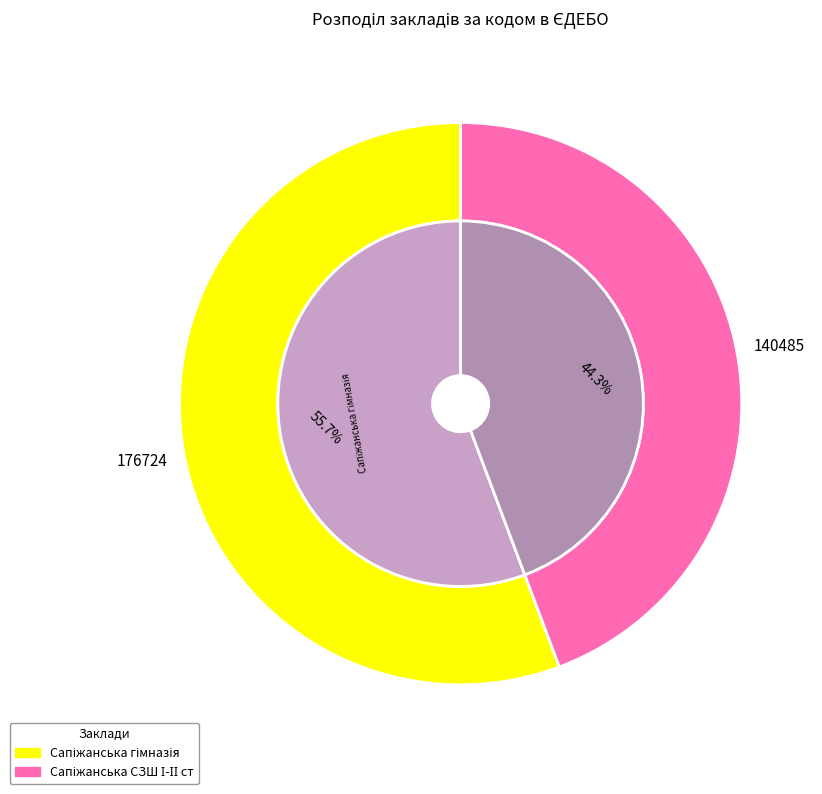

What percentage is the Сапіжанська гімназія філія Джуринського slice, to the nearest percent?

56%